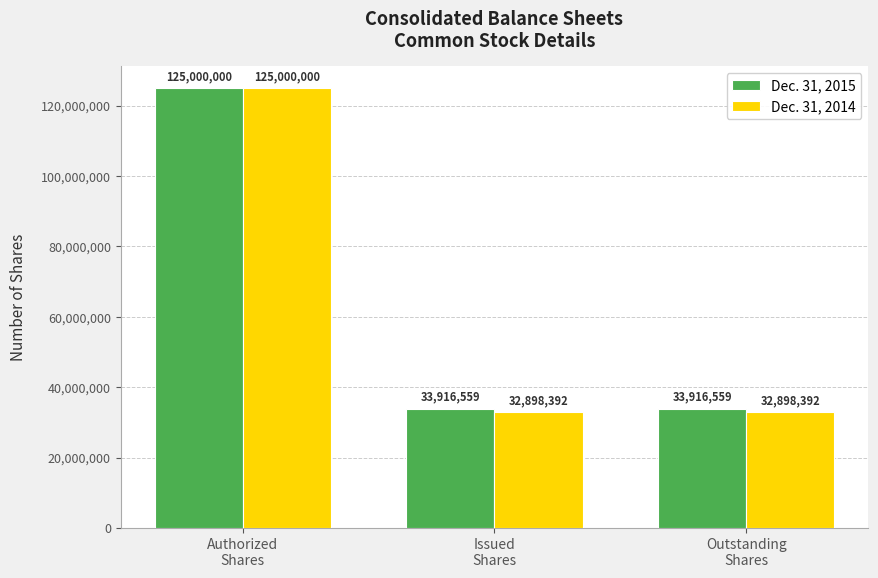

Which series has the largest range (max minus min)?

Dec. 31, 2014